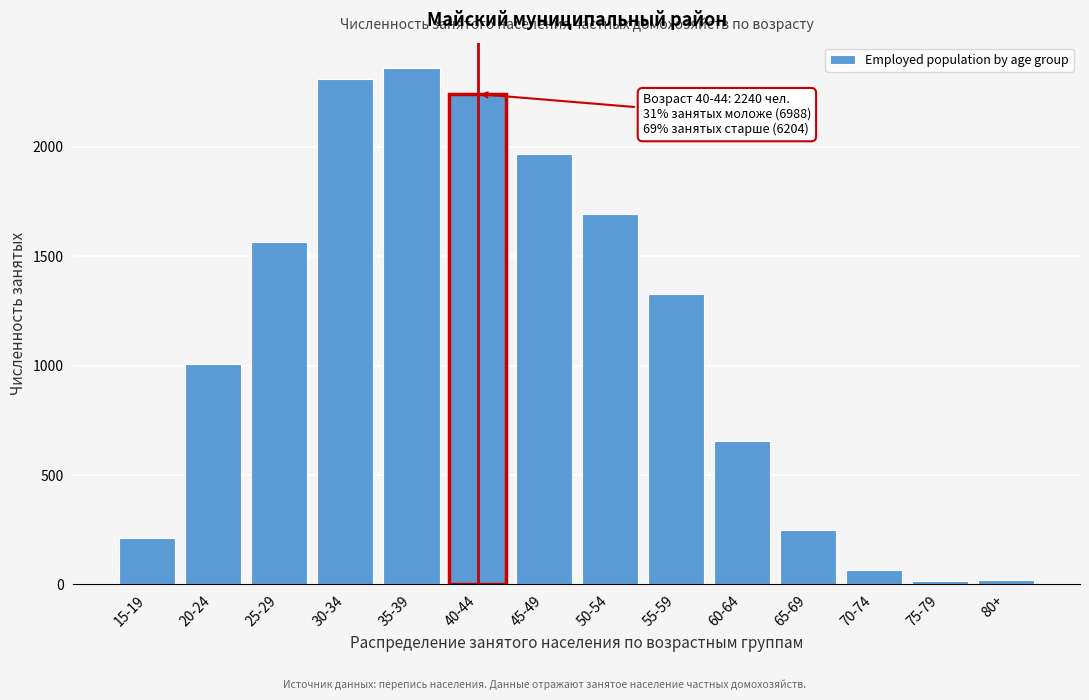

What is the maximum value shown in the chart?

2357